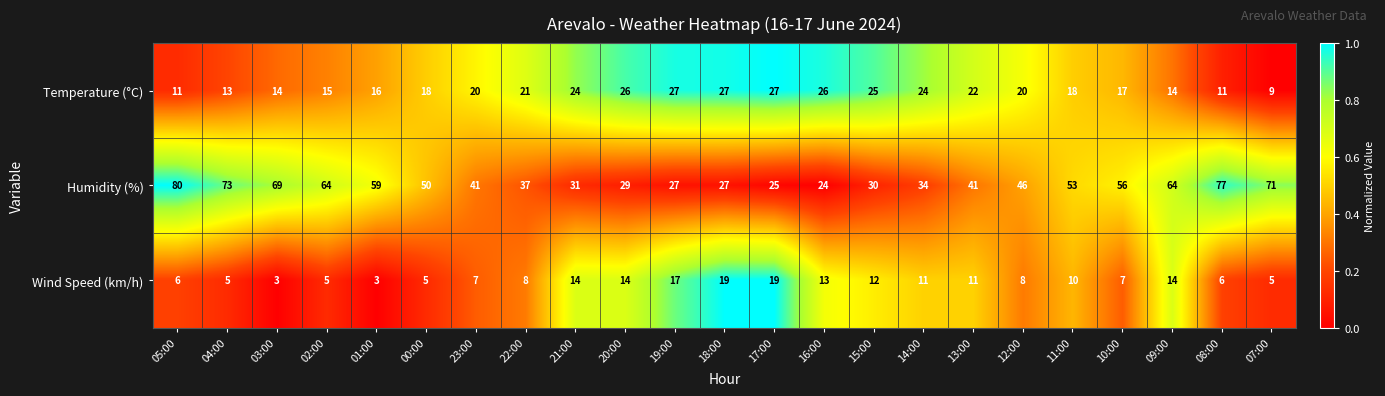

Is it true that Wind Speed (km/h) equals 17 at 19:00?

True